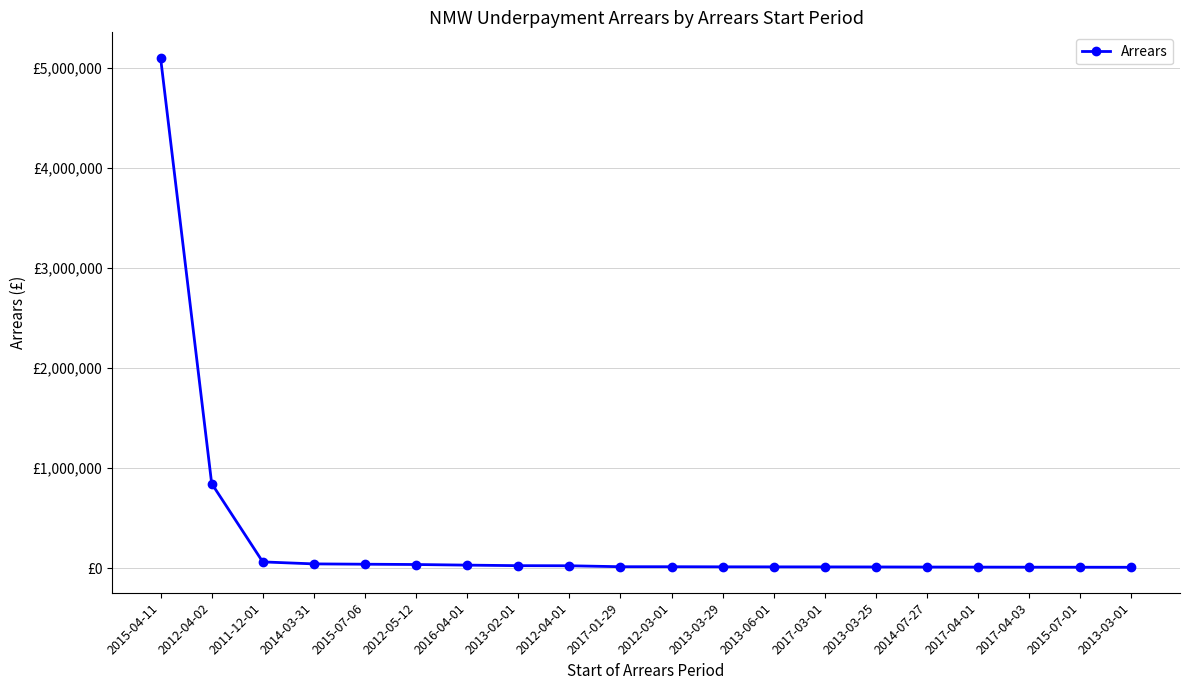

List the labels in order of value, largest first.

2015-04-11, 2012-04-02, 2011-12-01, 2014-03-31, 2015-07-06, 2012-05-12, 2016-04-01, 2013-02-01, 2012-04-01, 2017-01-29, 2012-03-01, 2013-03-29, 2013-06-01, 2017-03-01, 2013-03-25, 2014-07-27, 2017-04-01, 2017-04-03, 2015-07-01, 2013-03-01